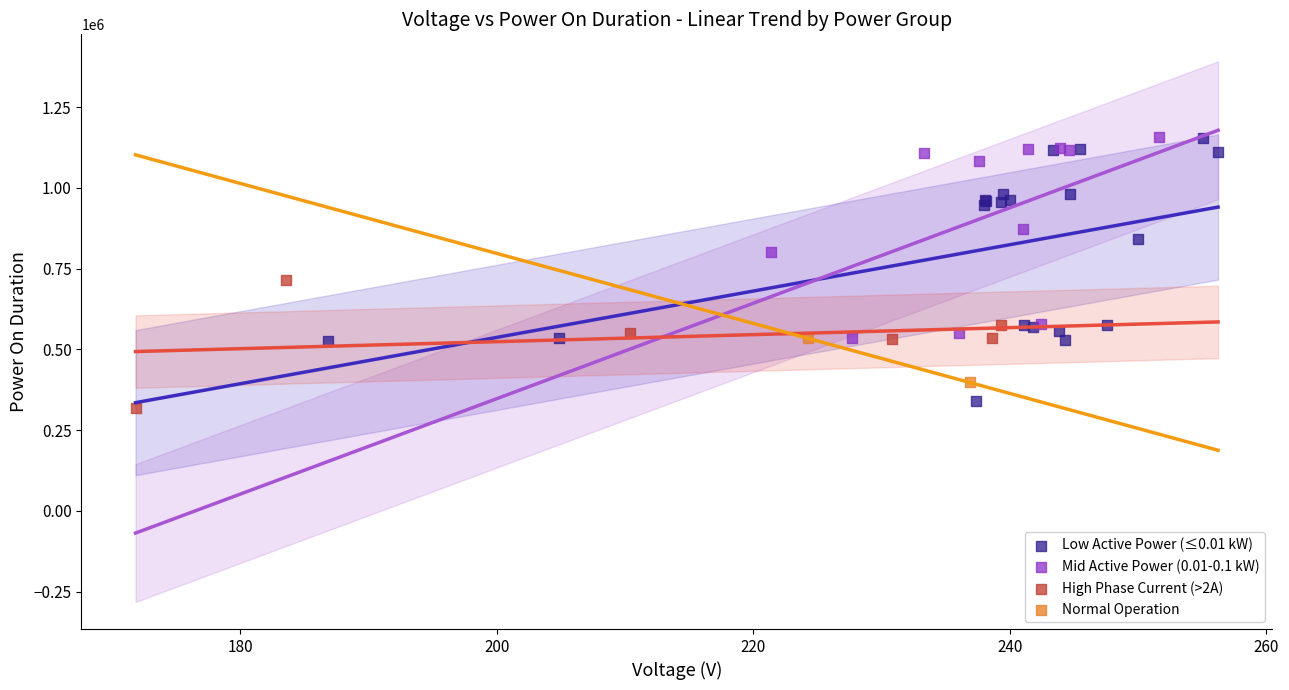

What are all the series names shown in the legend?

Low Active Power (≤0.01 kW), Mid Active Power (0.01-0.1 kW), High Phase Current (>2A), Normal Operation